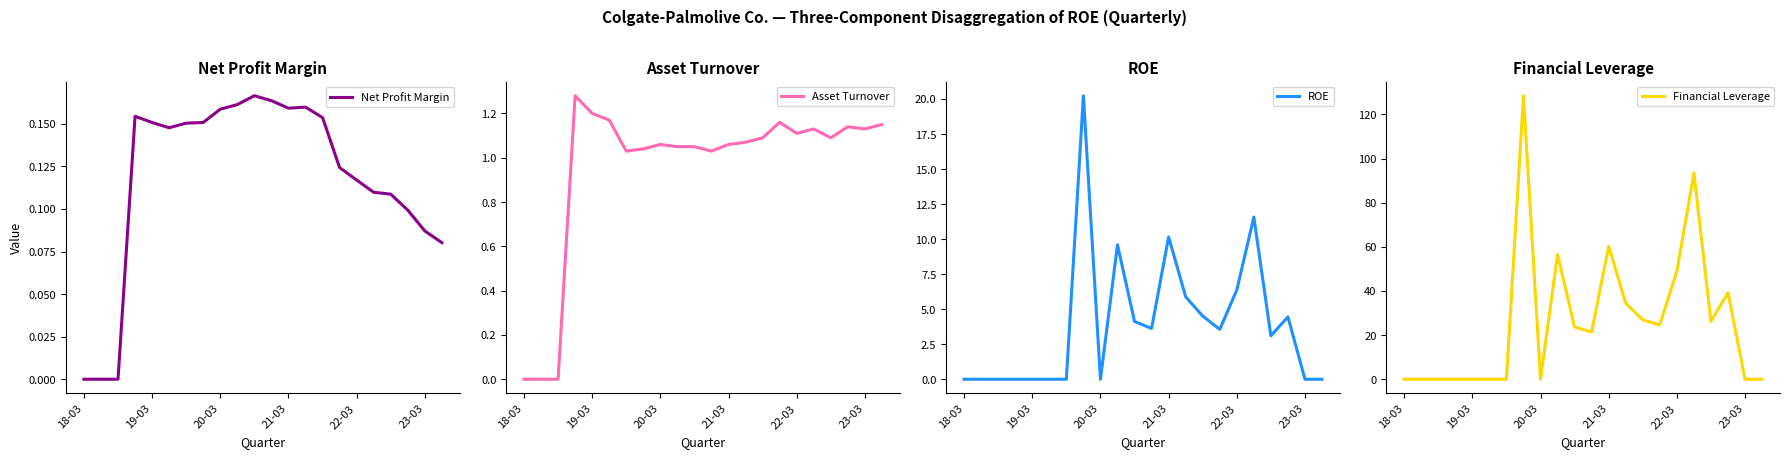

The Financial Leverage series shows -57.4 at 6. True or false?

False